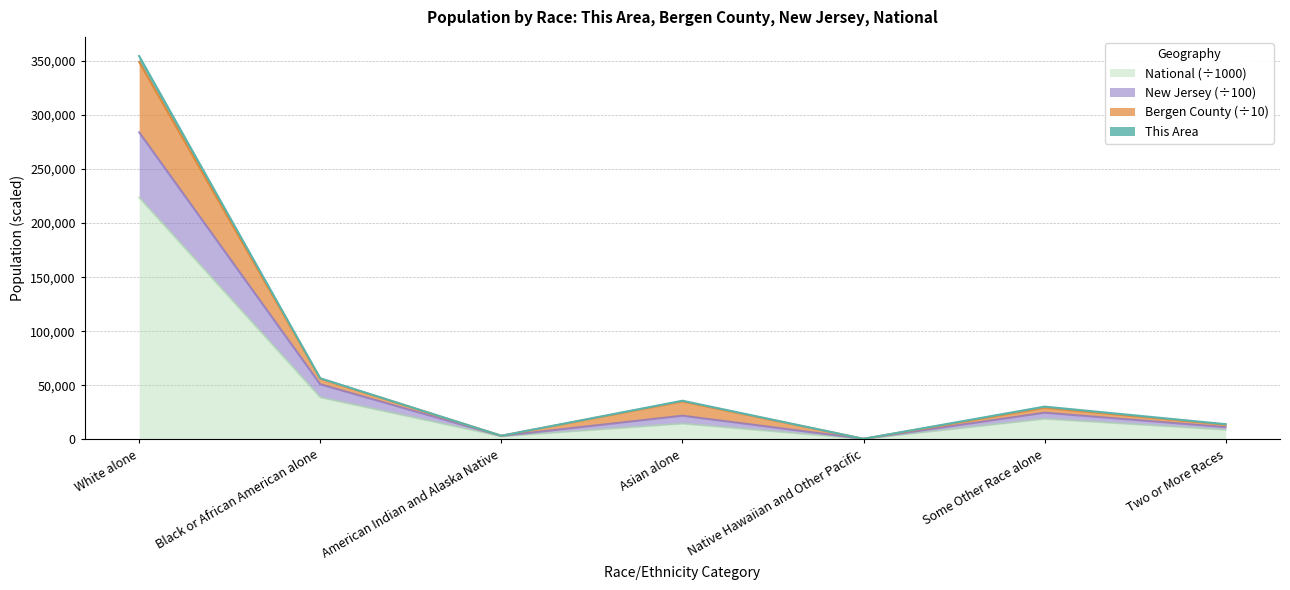

True or false: National (÷1000) has a value of 9009.1 at Two or More Races.

True